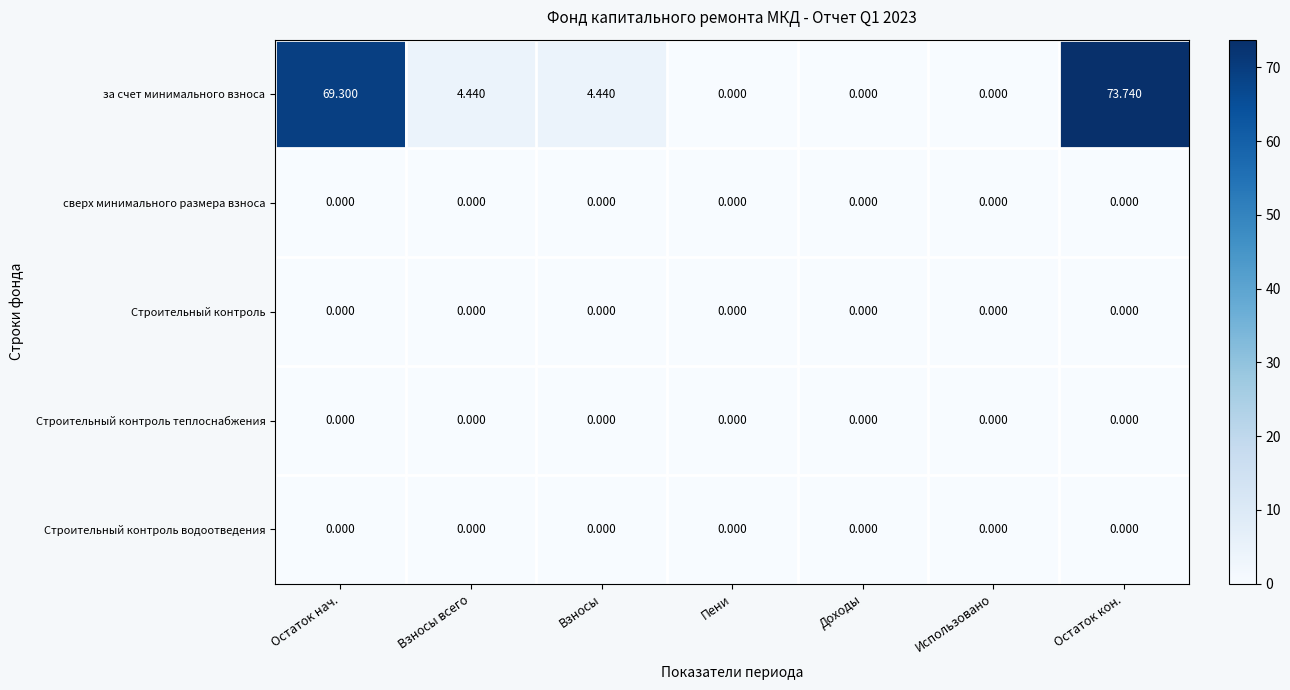

Which category has the highest value across all series?

Остаток кон.